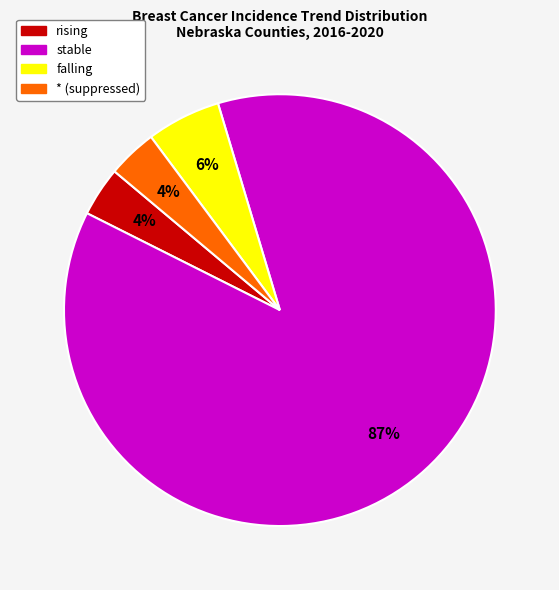

Do * (suppressed) and rising together represent more than half of the pie?

No